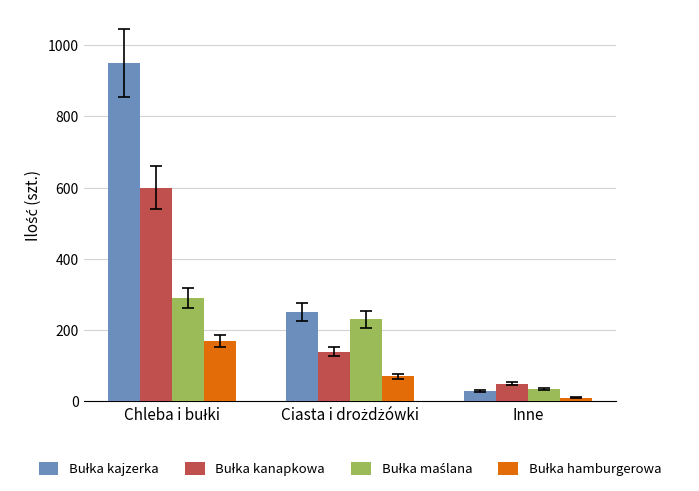

What is the greatest value displayed?

950